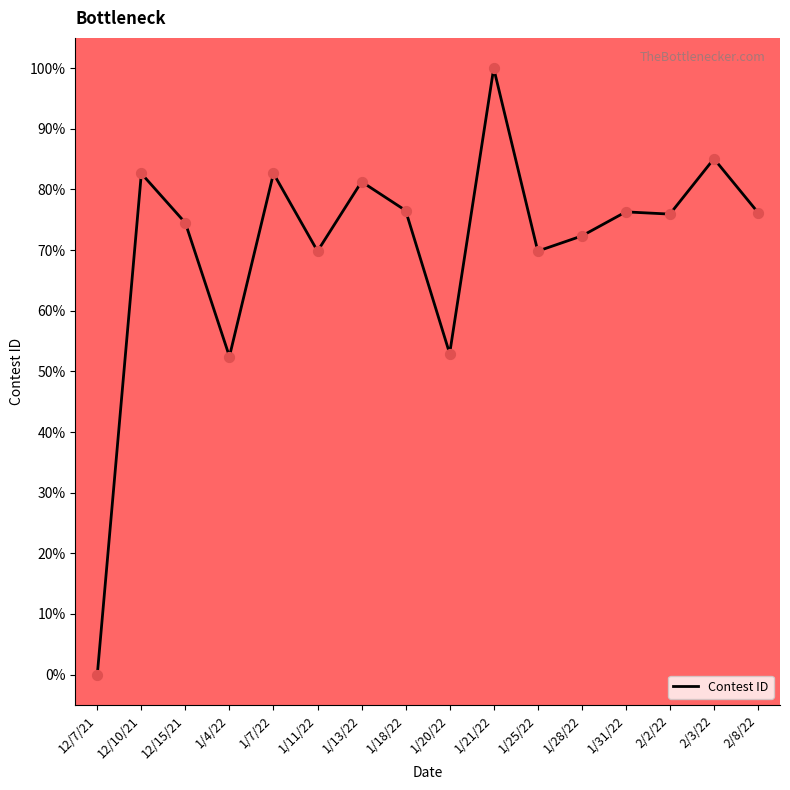

Approximately how many times larger is the value at 1/13/22 compared to 1/7/22?

1.0